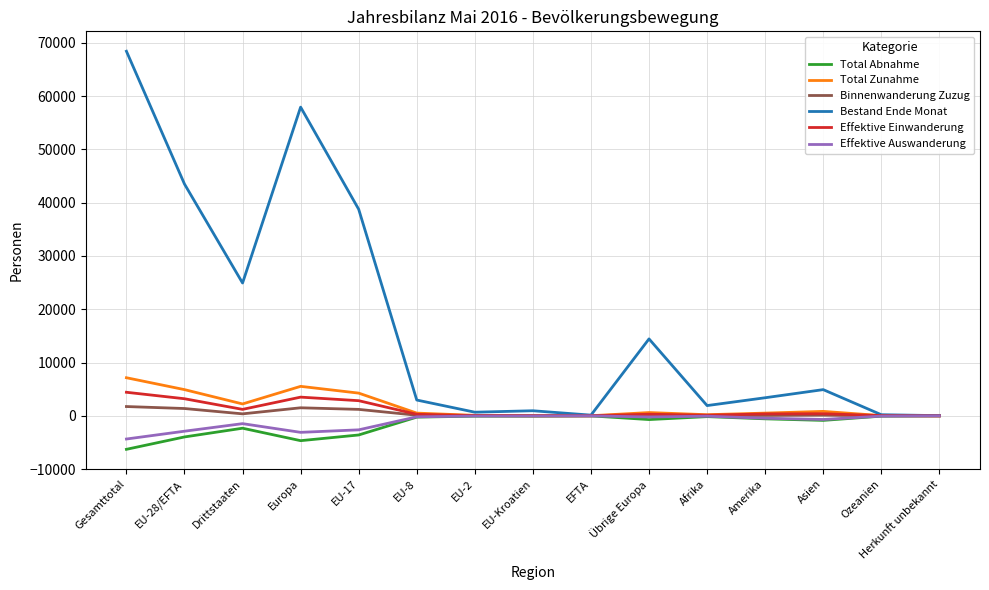

The Effektive Einwanderung series shows 4421 at Gesamttotal. True or false?

True